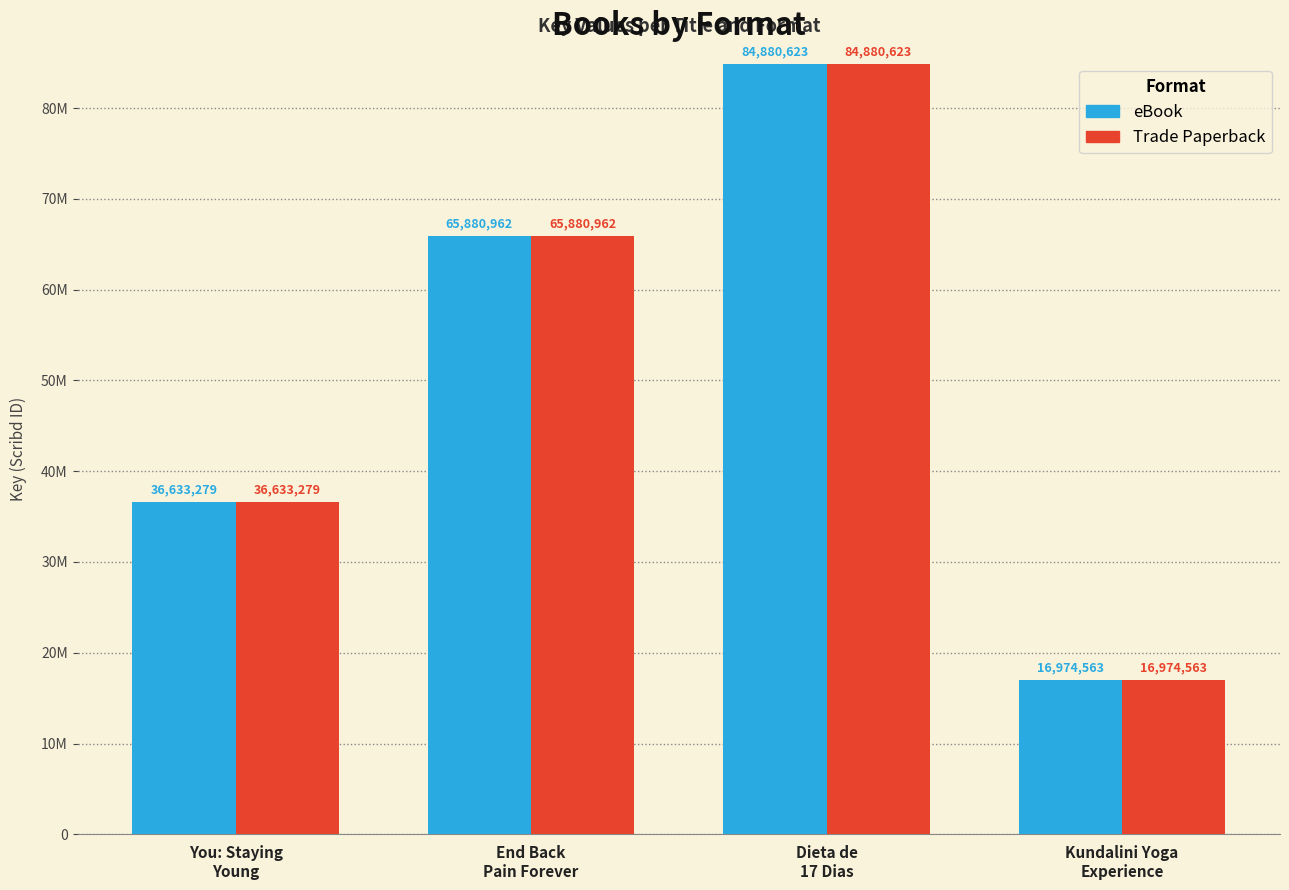

What are all the series names shown in the legend?

eBook, Trade Paperback